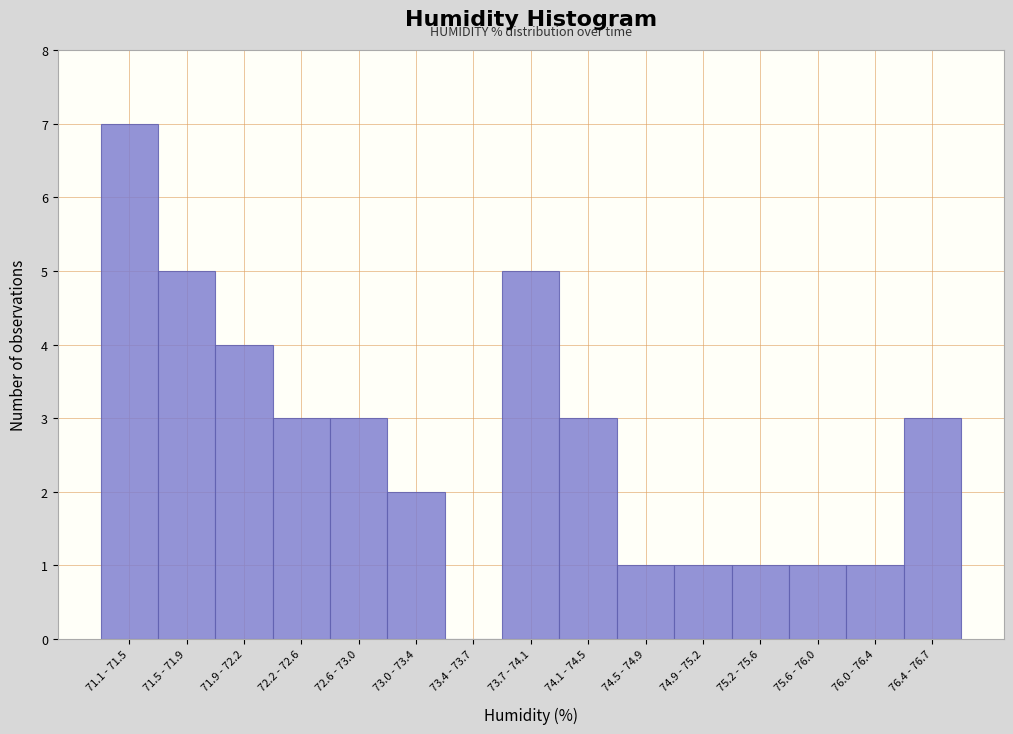

Reading right to left, extract all data points from this chart.

76.4 - 76.7=3	76.0 - 76.4=1	75.6 - 76.0=1	75.2 - 75.6=1	74.9 - 75.2=1	74.5 - 74.9=1	74.1 - 74.5=3	73.7 - 74.1=5	73.4 - 73.7=0	73.0 - 73.4=2	72.6 - 73.0=3	72.2 - 72.6=3	71.9 - 72.2=4	71.5 - 71.9=5	71.1 - 71.5=7